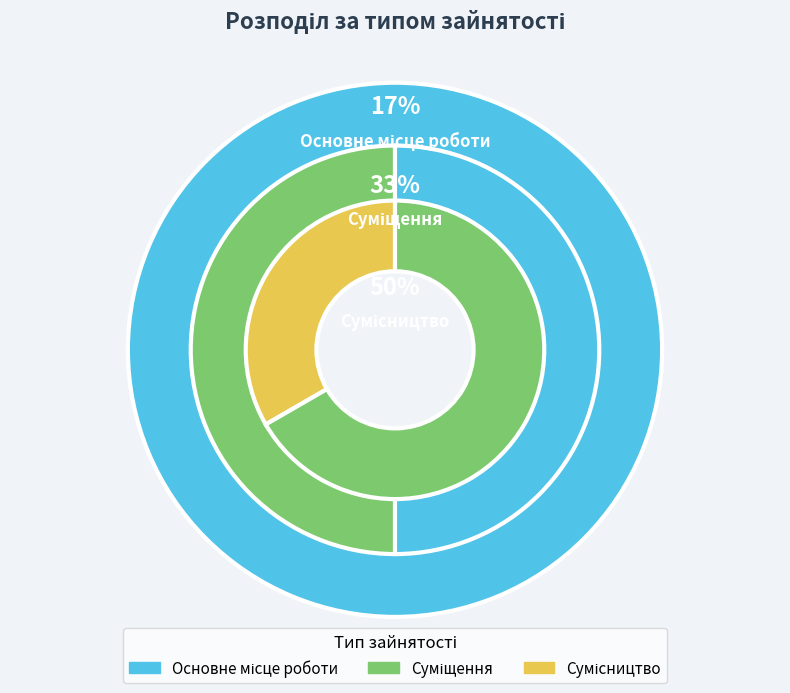

What percentage is the Сумісництво slice, to the nearest percent?

50%